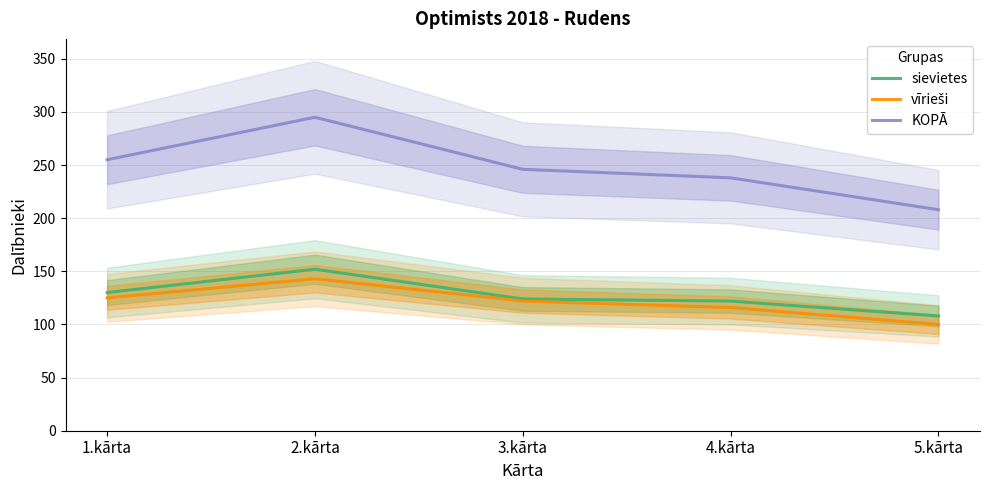

True or false: vīrieši and sievietes cross at least once.

False